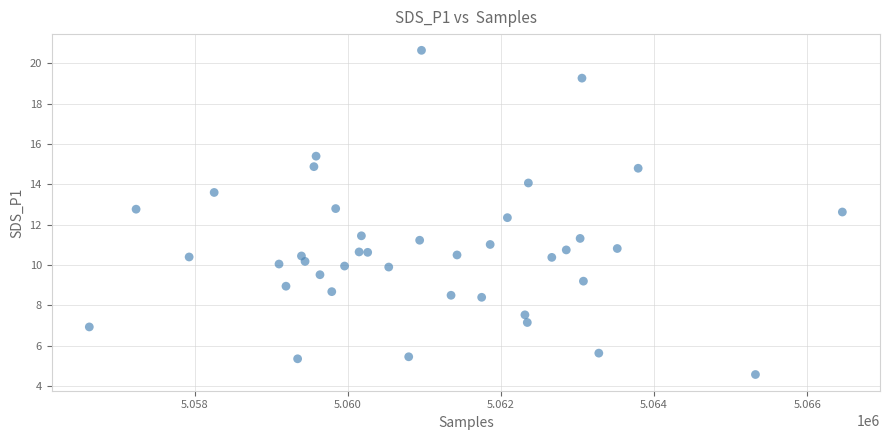

What is the range of Y values (max minus min)?

16.1